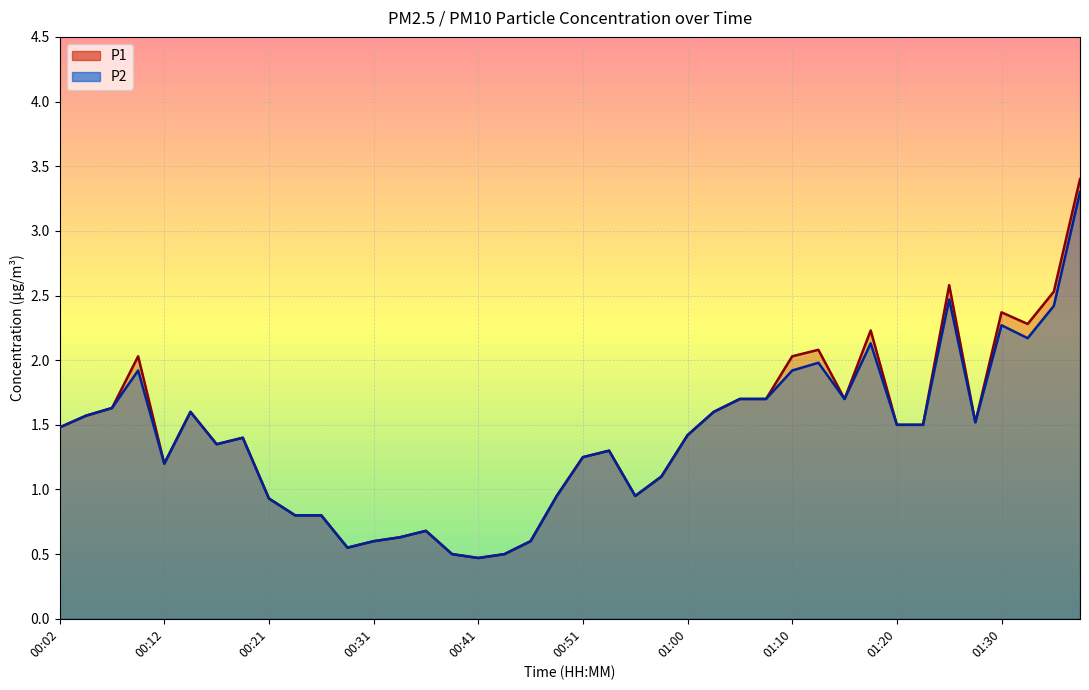

What is the label of the 2nd point from the left?

00:04